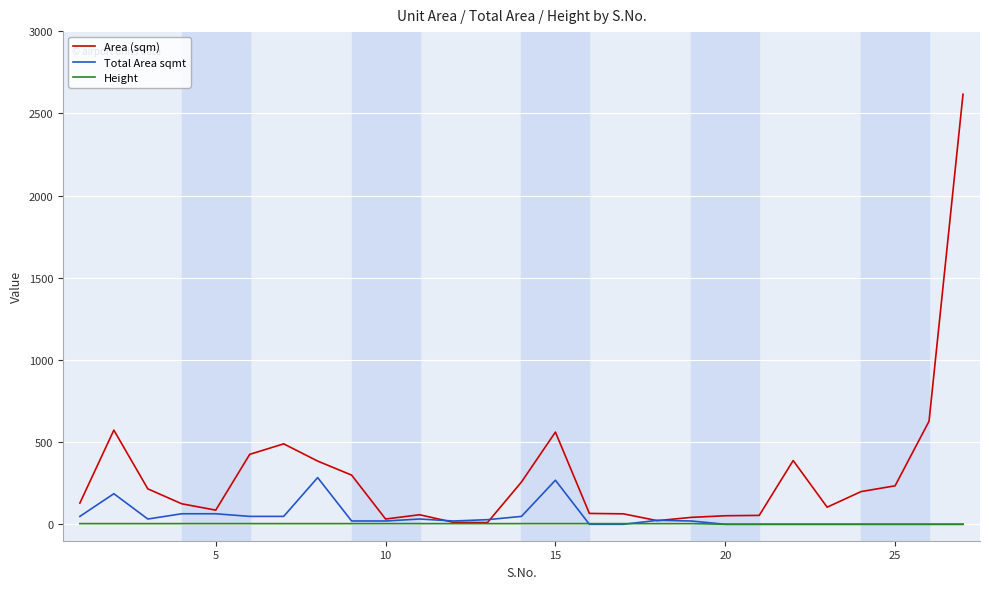

What is the sum of all Total Area sqmt values?

1254.0